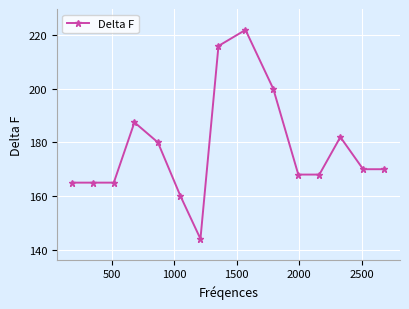

What is the difference between the maximum and minimum values?

78.0